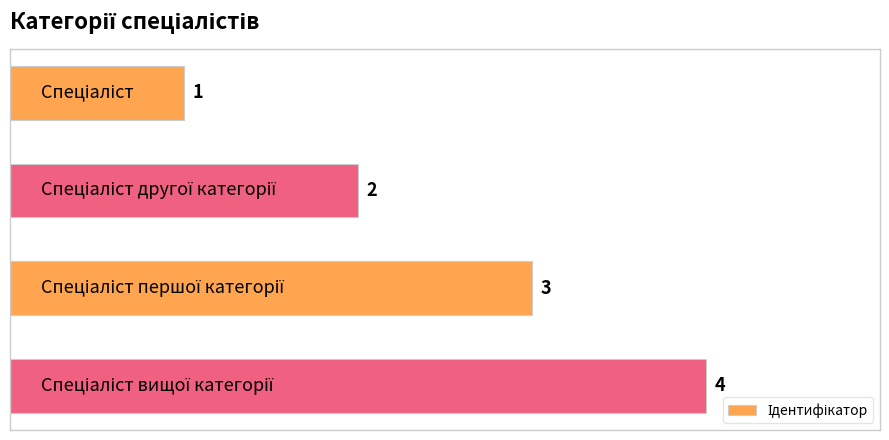

Count the values in the range 2 to 4.

3